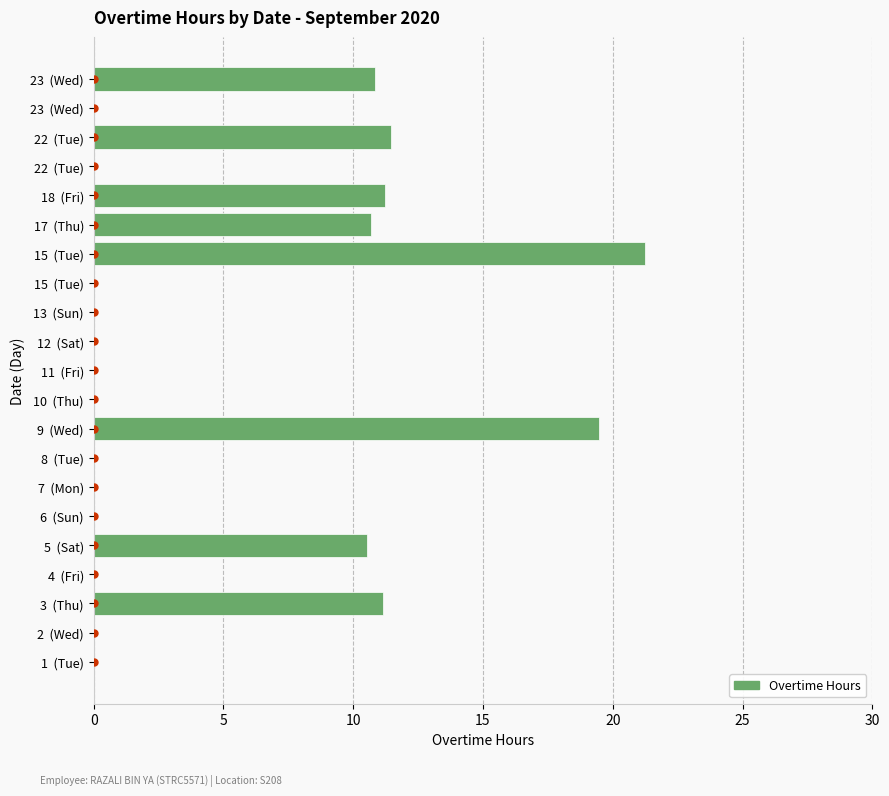

How many categories are shown in the chart?

21